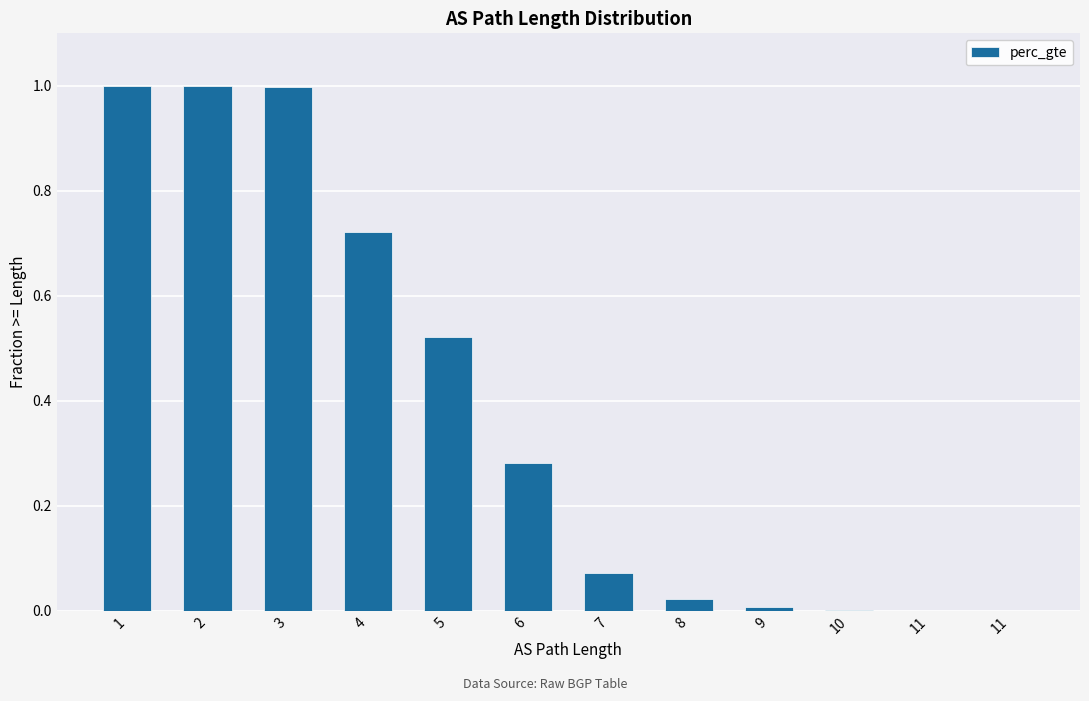

Is it true that the value at 5 is 0.5?

True